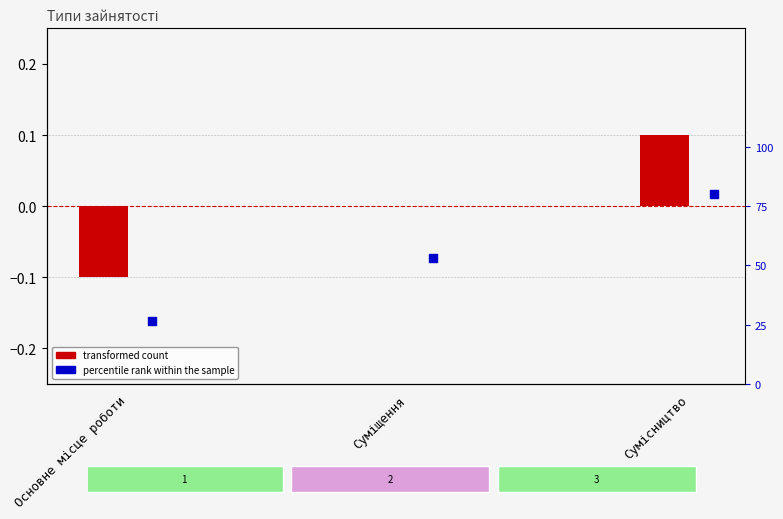

Which series reaches the minimum Y coordinate?

transformed count